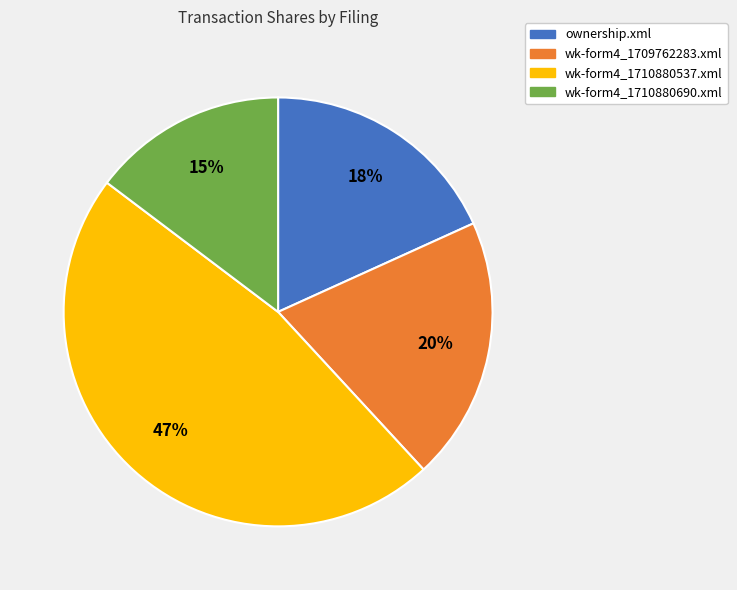

What is the ratio of the value at wk-form4_1710880690.xml to the value at wk-form4_1710880537.xml?

0.3